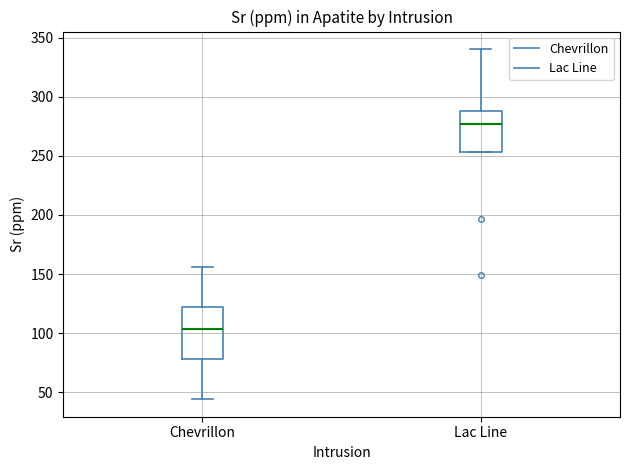

Reading left to right, read every box against the y-axis: the position of its median line, the range the box covers, and the ends of its whiskers. The values are not printed on the chart, so give them approximately, as read against the axis.

Chevrillon: median 105, box 80 to 120, whiskers 45 to 155
Lac Line: median 275, box 255 to 290, whiskers 255 to 340